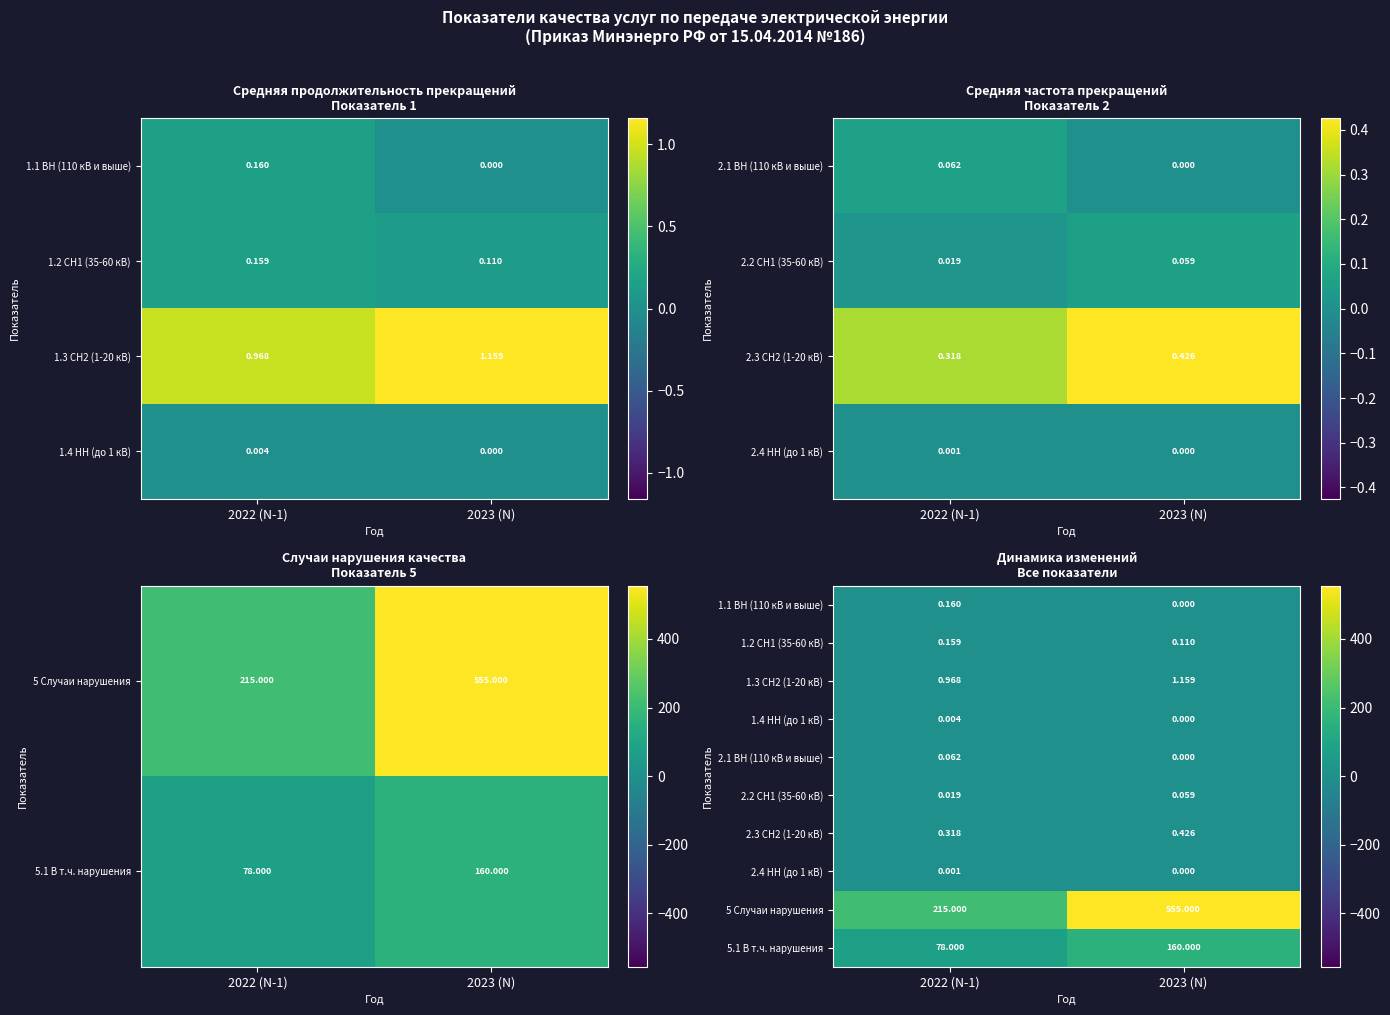

Count the number of data series in this chart.

10